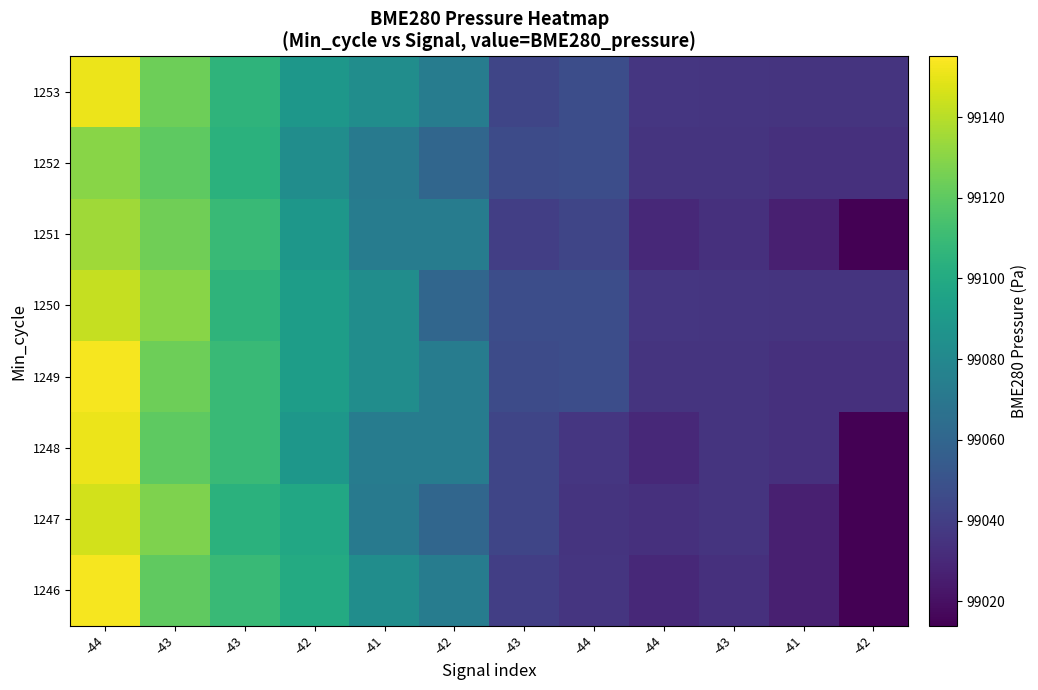

Reading left to right, extract all data points from this chart.

1246: -44=99152.9	-43=99120.7	-43=99109.3	-42=99100.2	-41=99083.0	-42=99073.1	-43=99040.4	-44=99035.9	-44=99030.0	-43=99033.4	-41=99026.5	-42=99014.2
1247: -44=99145.2	-43=99127.7	-43=99104.1	-42=99098.3	-41=99072.3	-42=99060.3	-43=99043.6	-44=99035.0	-44=99033.4	-43=99035.2	-41=99026.5	-42=99014.2
1248: -44=99150.7	-43=99120.1	-43=99109.6	-42=99088.4	-41=99073.4	-42=99073.1	-43=99043.6	-44=99036.5	-44=99030.0	-43=99035.0	-41=99033.4	-42=99014.2
1249: -44=99152.9	-43=99124.1	-43=99109.3	-42=99092.4	-41=99083.0	-42=99073.1	-43=99046.2	-44=99047.1	-44=99035.2	-43=99035.0	-41=99033.4	-42=99033.4
1250: -44=99142.4	-43=99130.2	-43=99105.9	-42=99092.4	-41=99083.0	-42=99060.3	-43=99047.1	-44=99047.1	-44=99036.5	-43=99035.9	-41=99035.0	-42=99035.0
1251: -44=99134.7	-43=99124.5	-43=99109.6	-42=99088.4	-41=99073.4	-42=99073.1	-43=99040.4	-44=99043.6	-44=99030.0	-43=99033.4	-41=99026.5	-42=99014.2
1252: -44=99129.7	-43=99120.1	-43=99104.1	-42=99083.0	-41=99072.3	-42=99060.3	-43=99046.2	-44=99047.1	-44=99035.2	-43=99035.0	-41=99033.4	-42=99033.4
1253: -44=99150.7	-43=99124.1	-43=99105.9	-42=99088.4	-41=99083.0	-42=99073.1	-43=99043.6	-44=99047.1	-44=99036.5	-43=99035.9	-41=99035.0	-42=99035.0